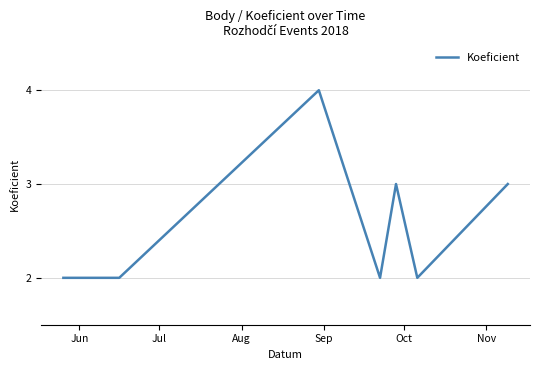

How many lines are shown in the chart?

1